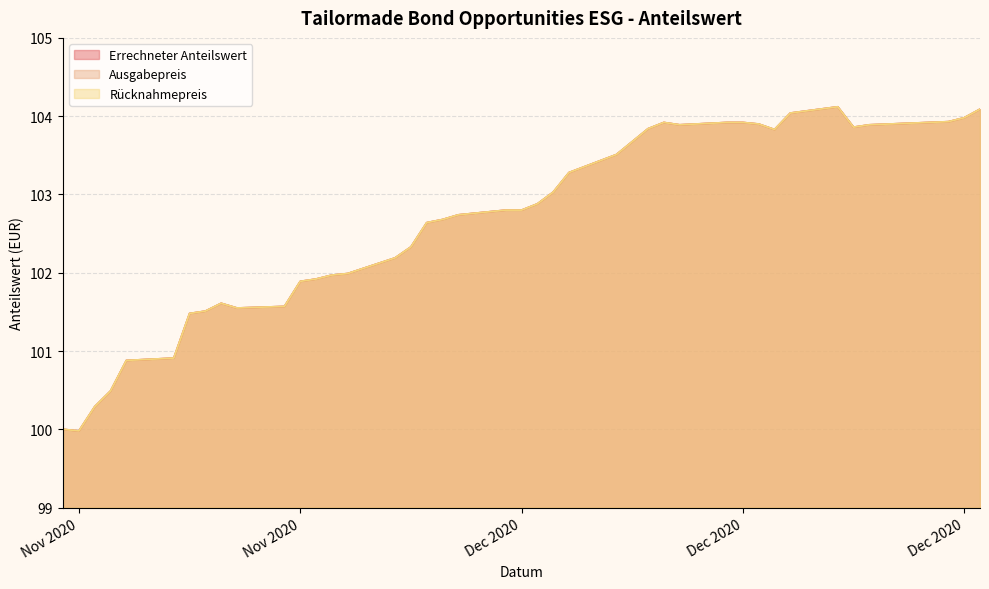

Does the chart have visible grid lines?

Yes